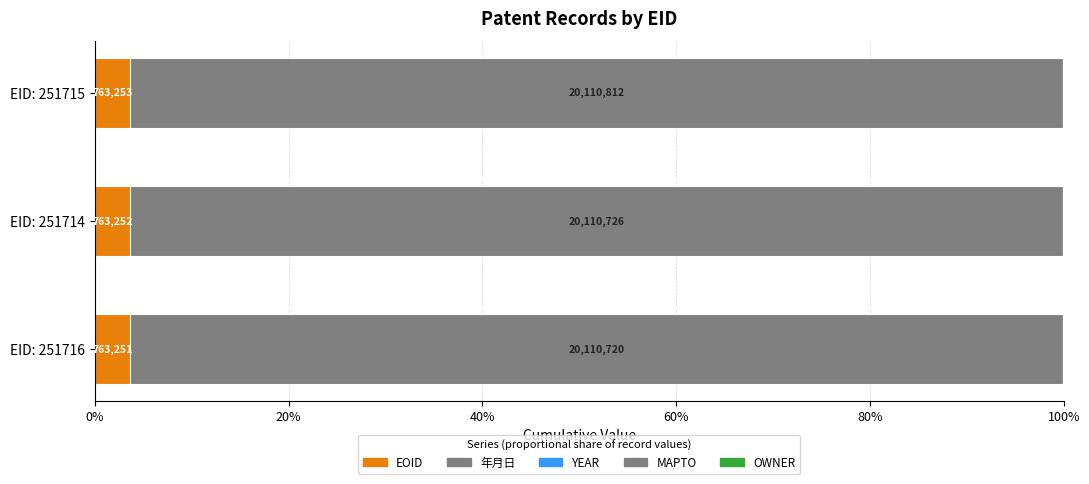

How many distinct data groups are displayed?

5